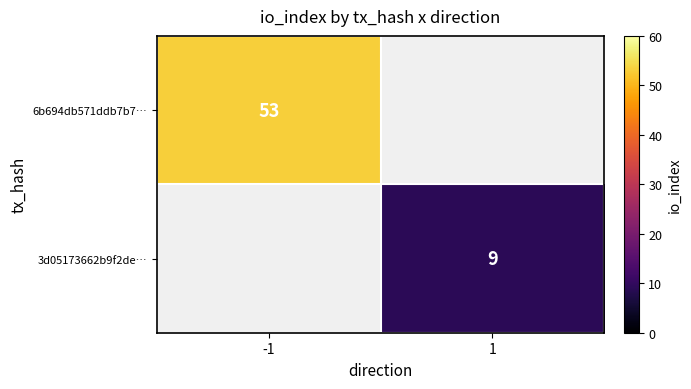

At how many categories does at least one series exceed 46?

1